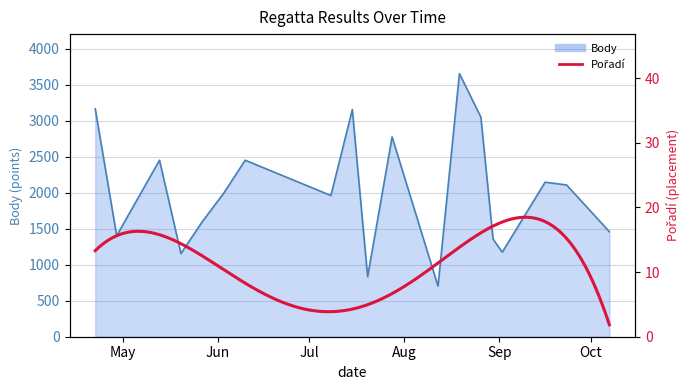

Reading left to right, what are all the values shown in this chart?

2006-04-22=3166	2006-04-29=1404	2006-05-13=2452	2006-05-20=1156	2006-05-27=1600	2006-06-03=1996	2006-06-10=2452	2006-07-08=1962	2006-07-15=3156	2006-07-20=833	2006-07-28=2776	2006-08-12=703	2006-08-19=3656	2006-08-26=3051	2006-08-30=1356	2006-09-02=1175	2006-09-16=2147	2006-09-23=2109	2006-10-07=1459